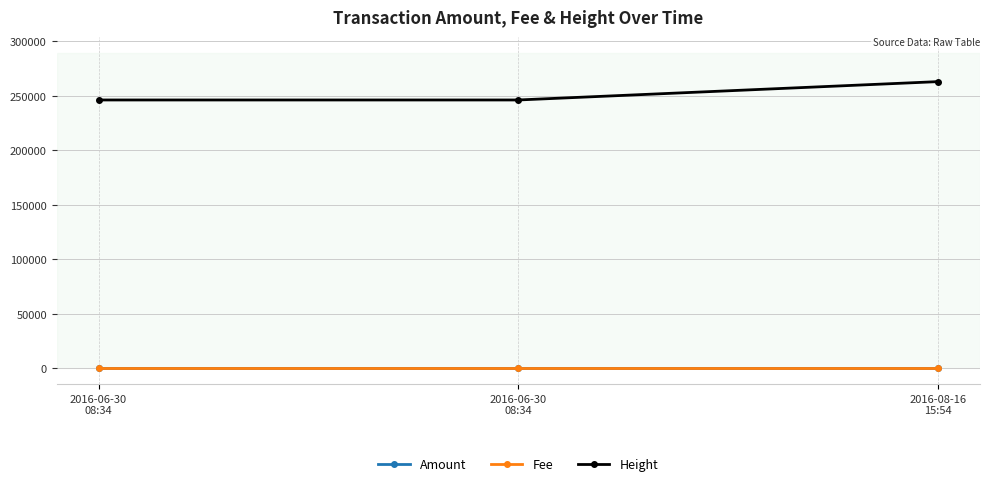

What is the total value across all series at 2016-06-30
08:34?

246278